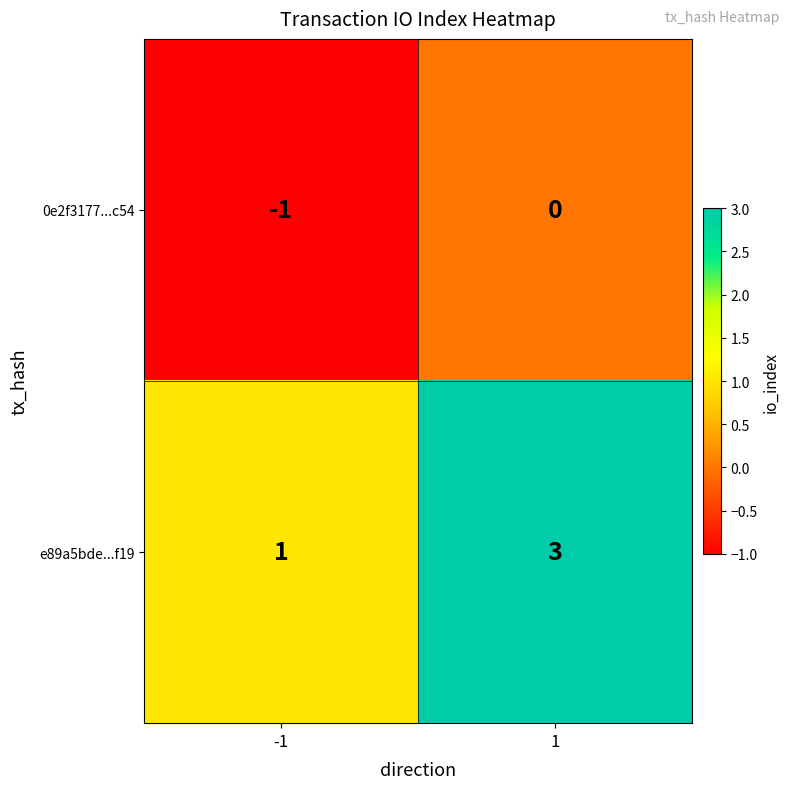

How many data points does each series have?

2